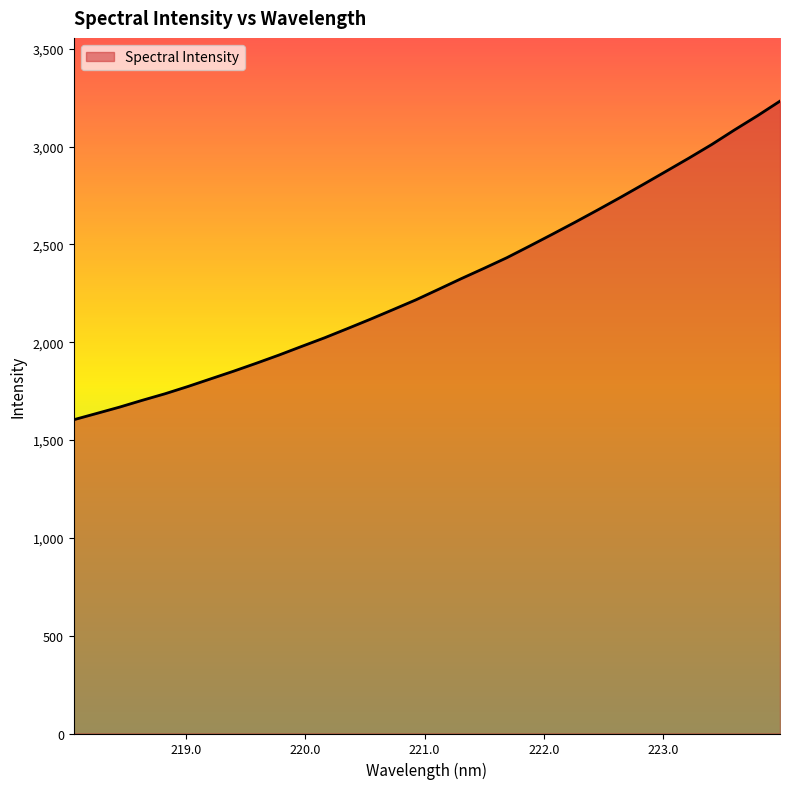

What is the minimum value shown in the chart?

1603.8